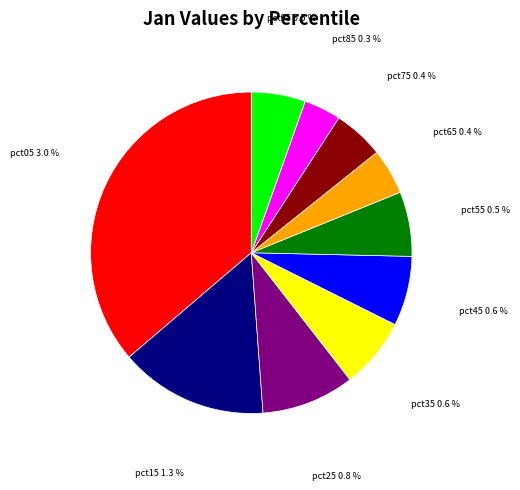

What is the change in value from pct65 to pct95?

+0.1